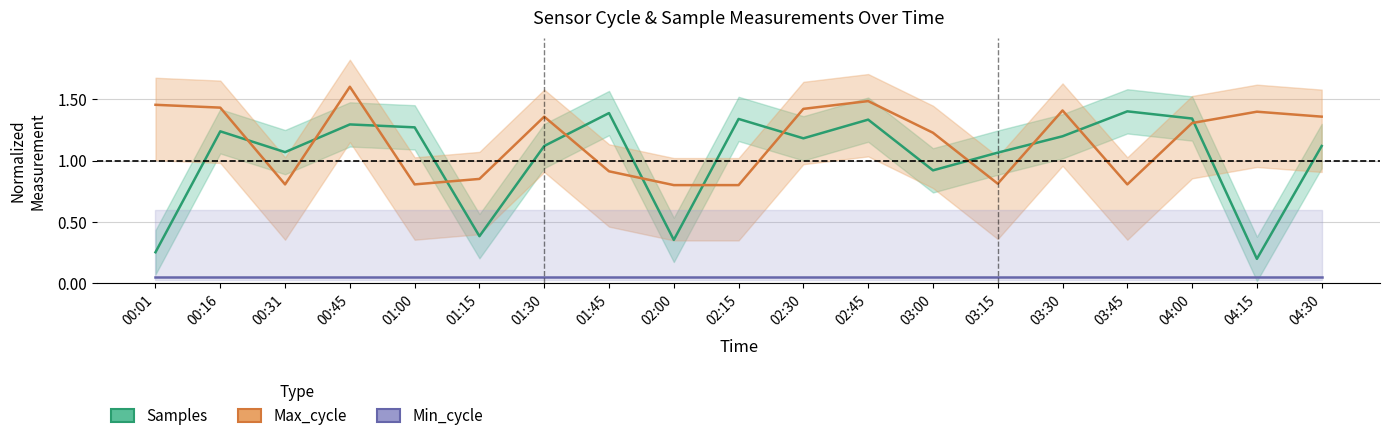

The Max_cycle series shows 1.5 at 02:45. True or false?

True